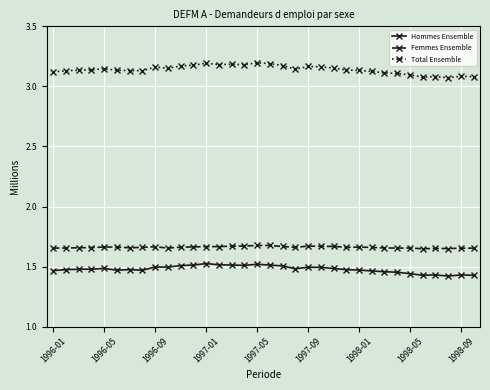

True or false: Femmes Ensemble has more than 0 points higher than both neighbors.

True